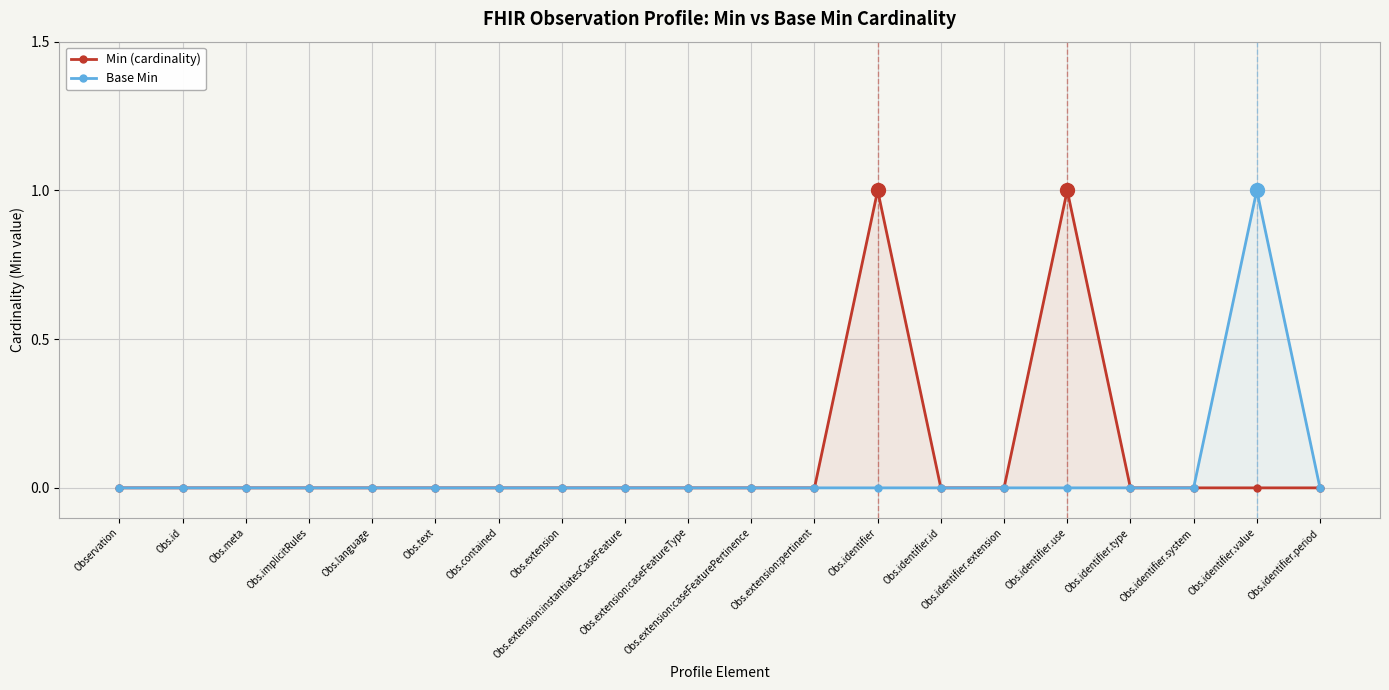

Is it true that Base Min equals 0 at Obs.extension?

False